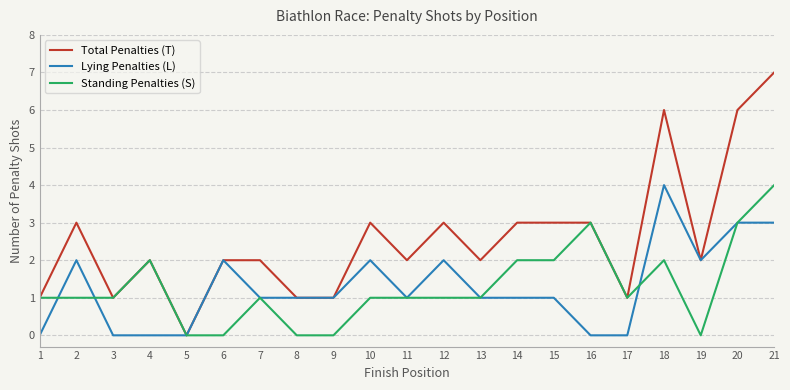

Which series has the largest total across all categories?

Total Penalties (T)